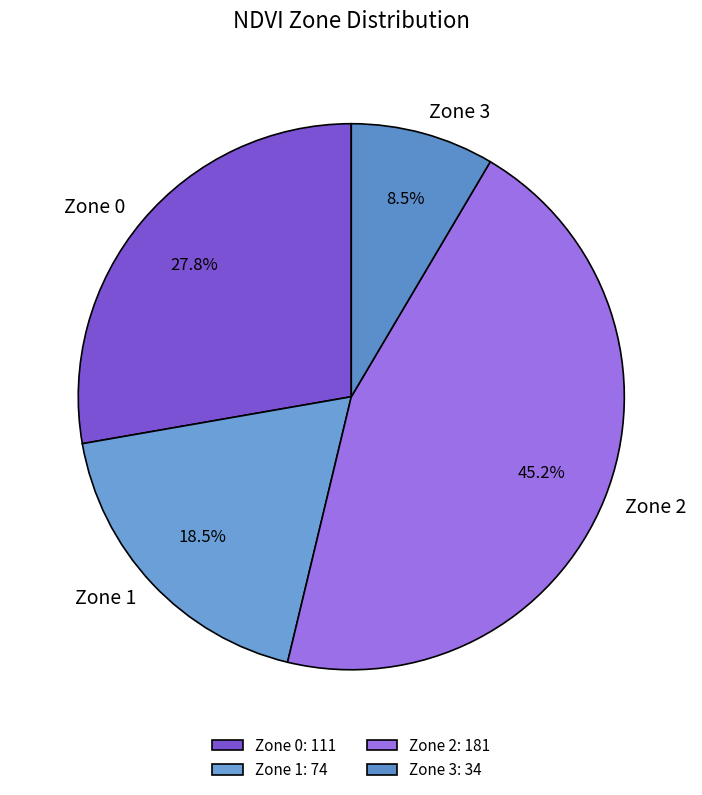

Which has a higher value, Zone 3 or Zone 1?

Zone 1